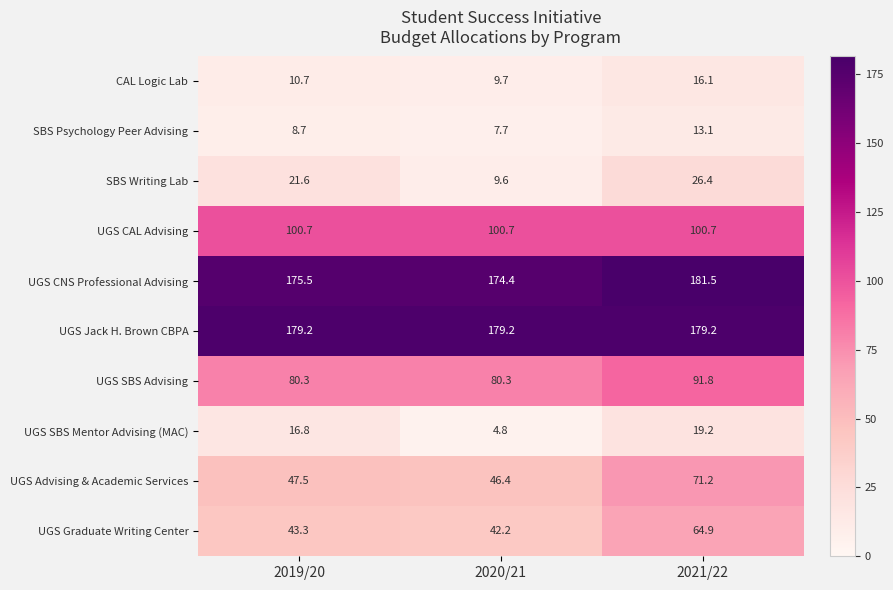

At which label is SBS Writing Lab closest to 18?

2019/20